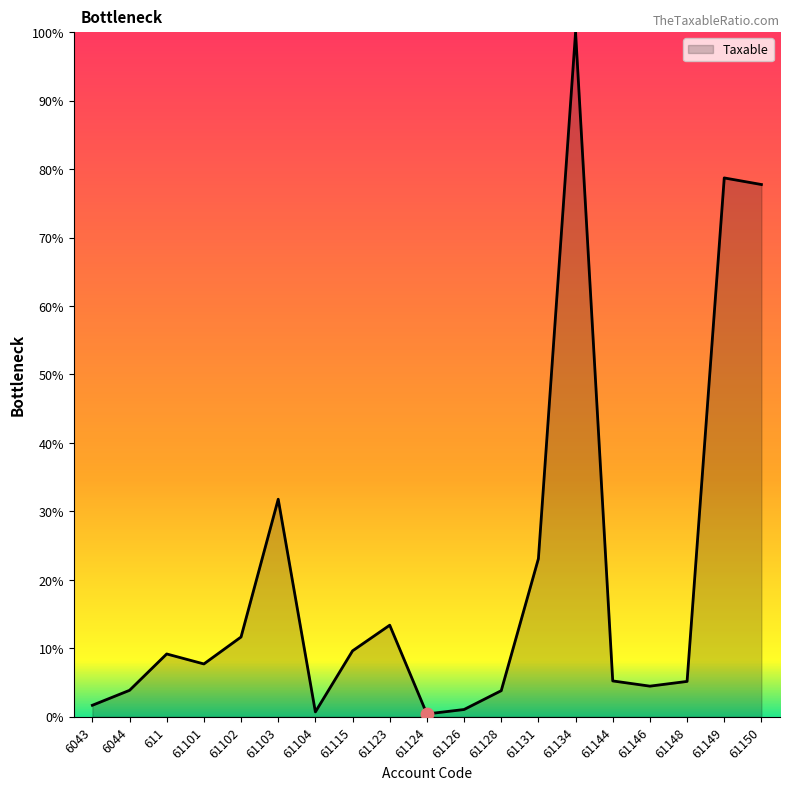

Approximately how many times larger is the value at 61102 compared to 61148?

2.3